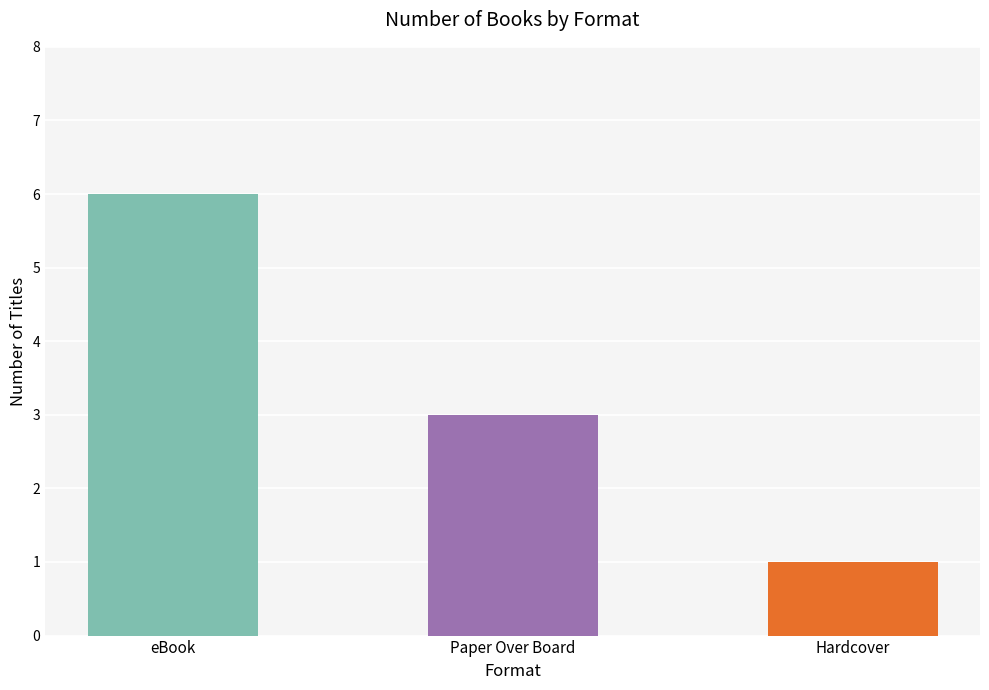

What is the difference between the maximum and second lowest values?

3